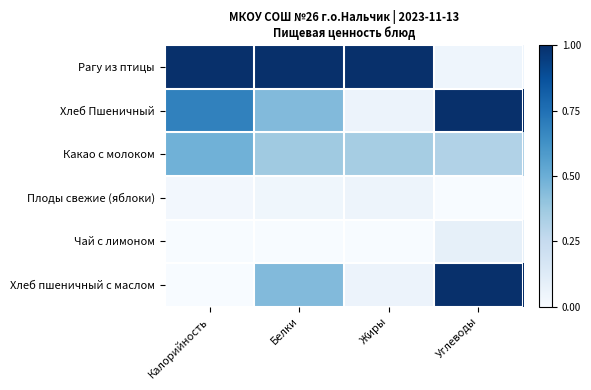

Which series has the largest total across all categories?

Рагу из птицы